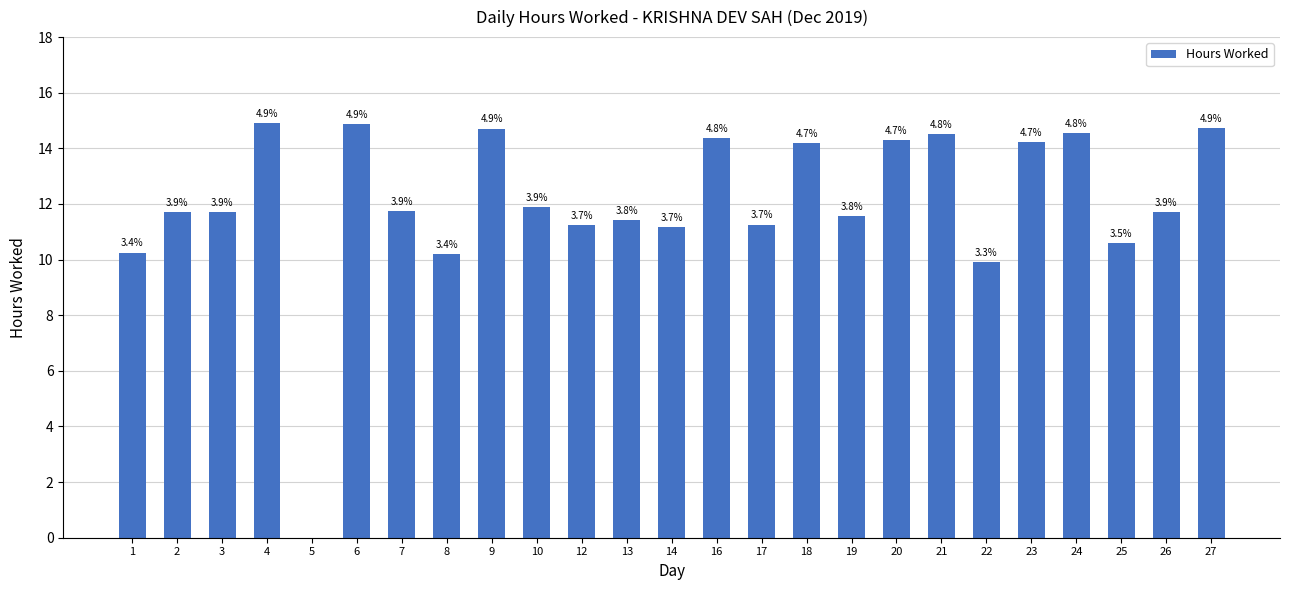

How many bars are there in total?

25